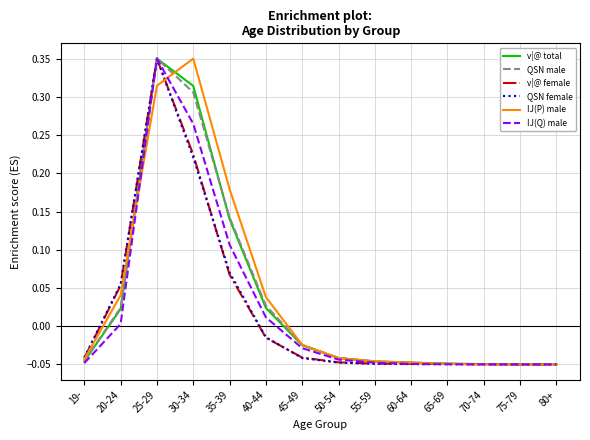

Between 25-29 and 55-59, which series saw the biggest shift?

QSN female